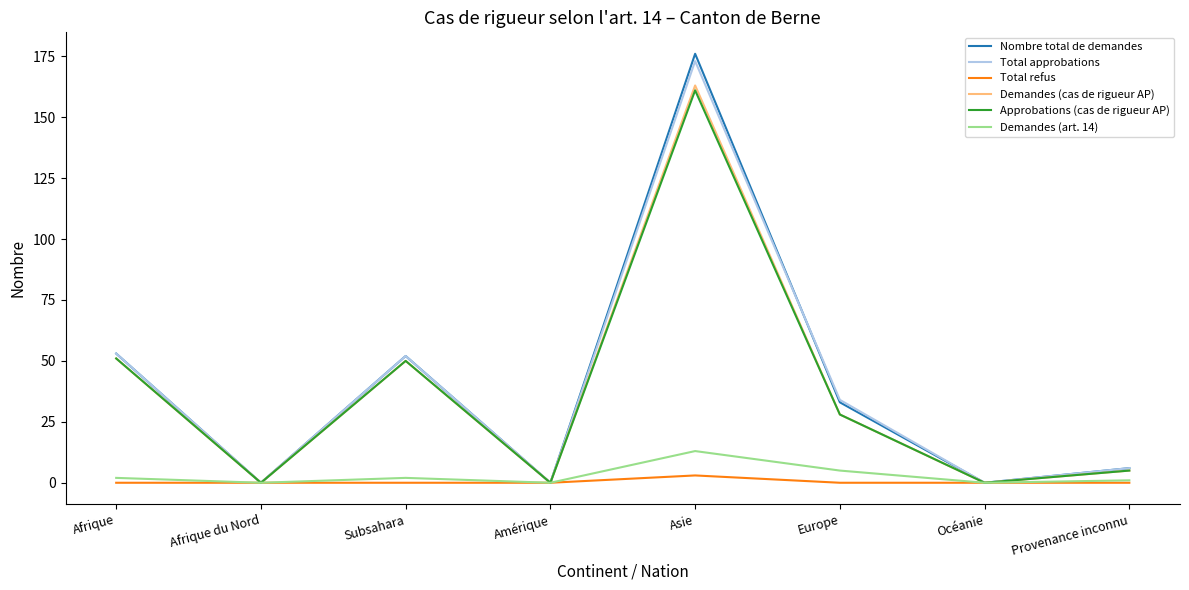

Where is Nombre total de demandes nearest to the value 88?

Afrique